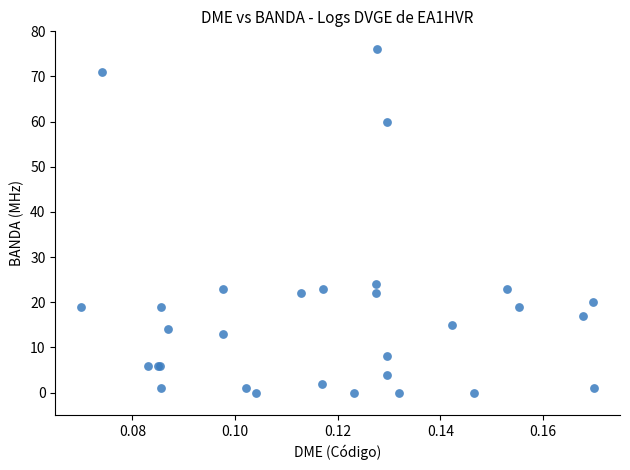

What Y value in the scatter plot is closest to 38?

24